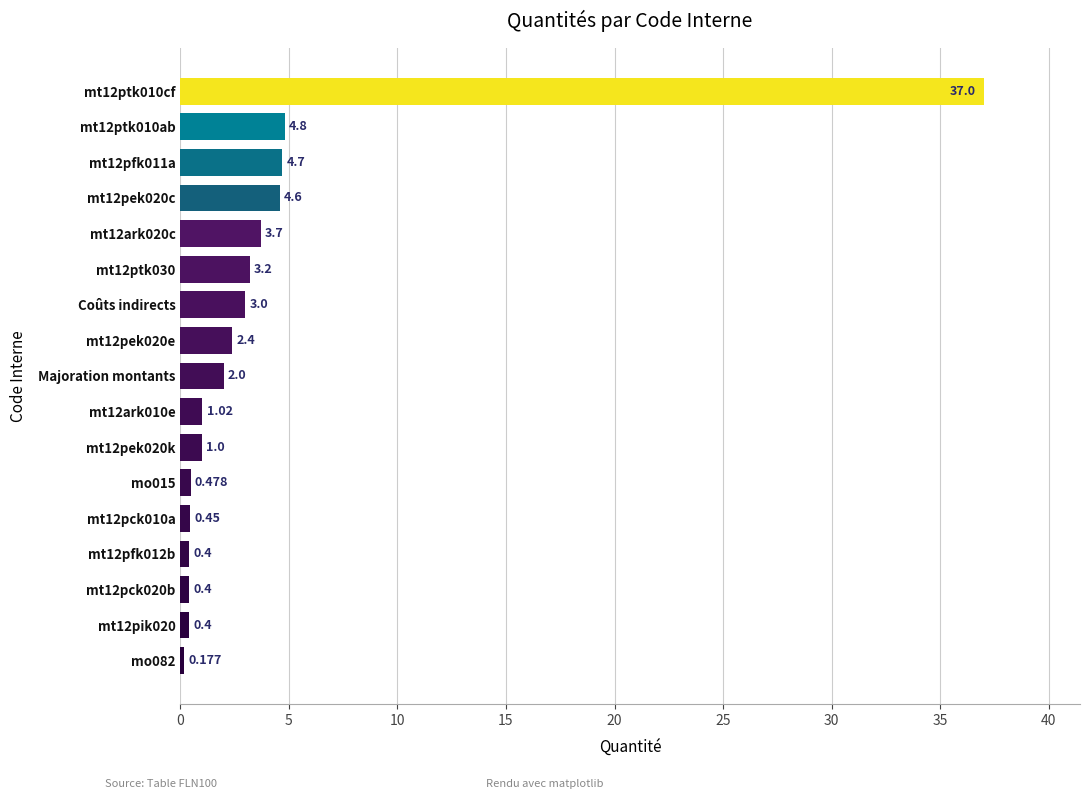

What is the sum of all values?

69.7